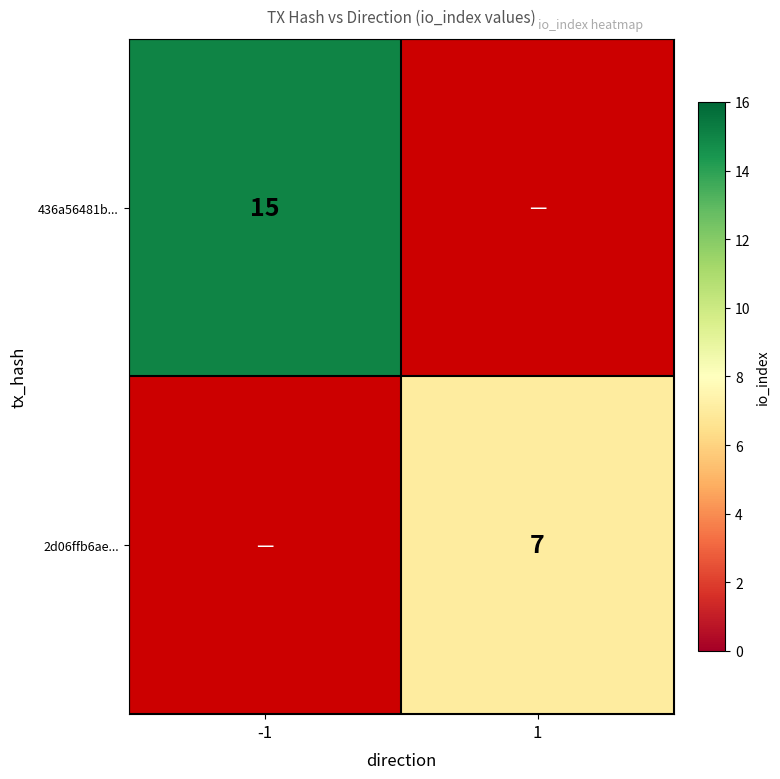

The value of 2d06ffb6ae... at 1 is 9.6. True or false?

False